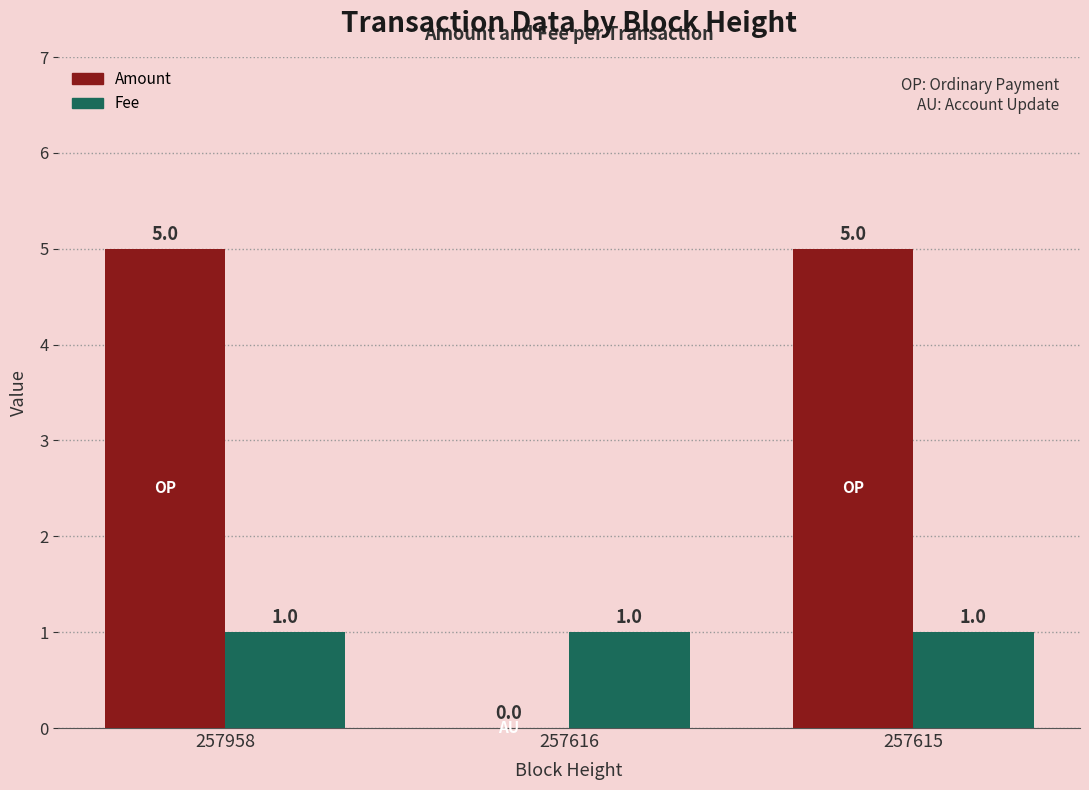

What is the total value across all series at 257615?

6